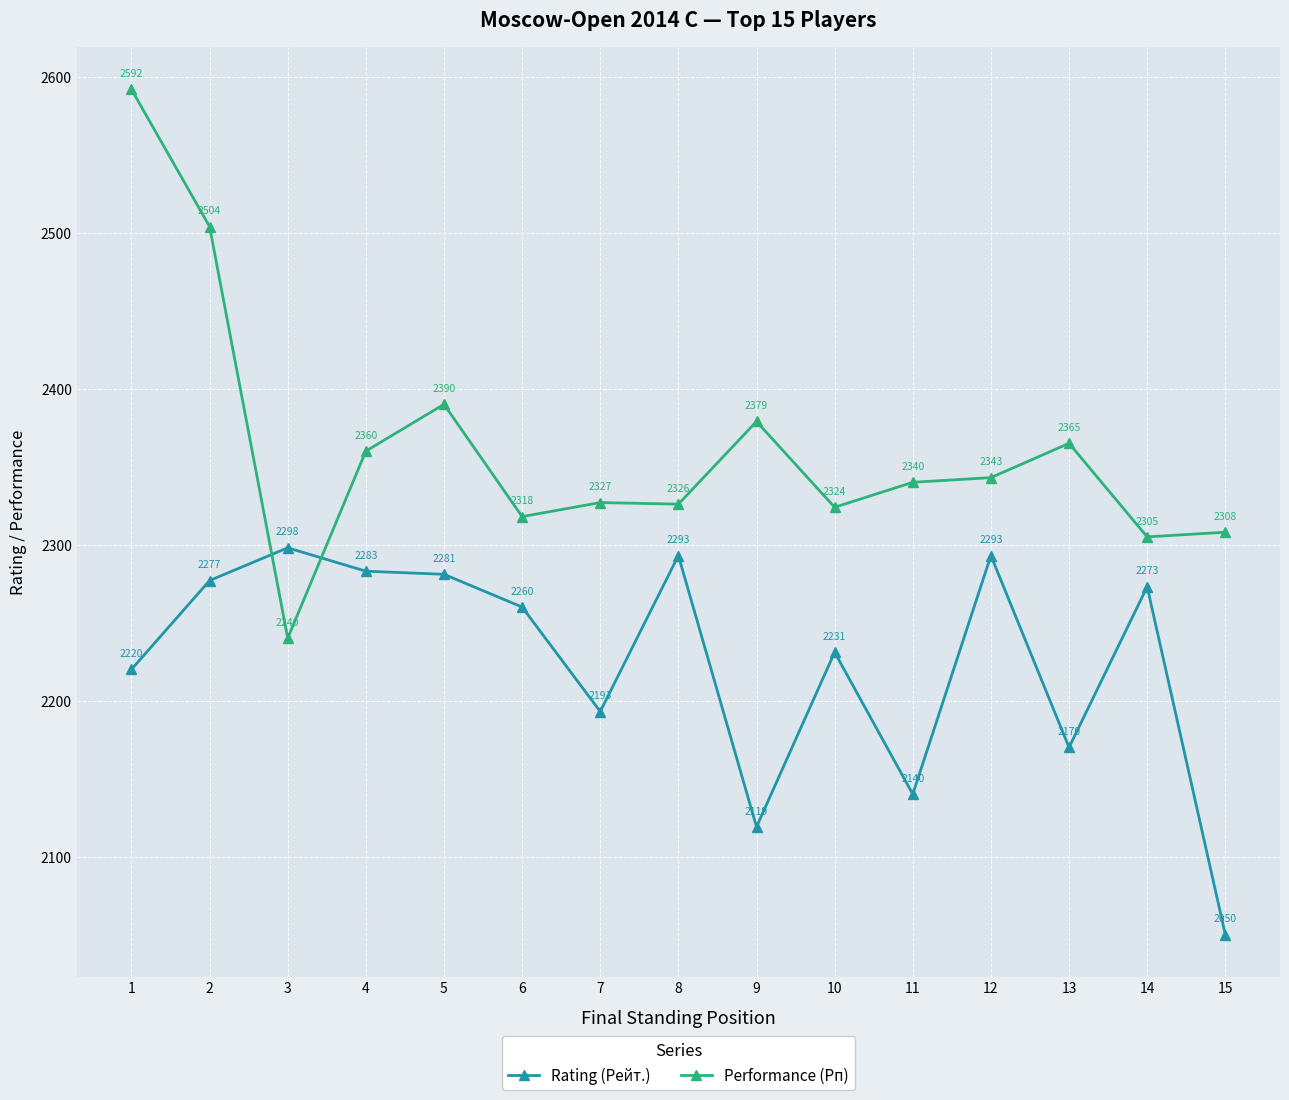

Where is the first local maximum for Rating (Рейт.)?

3